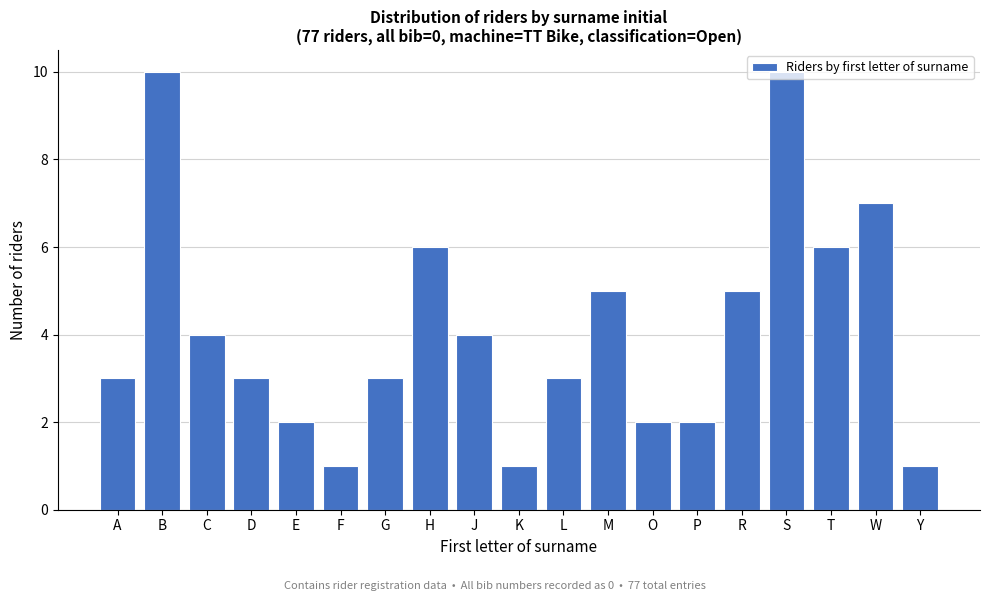

What is the sum of the values at O and M?

7